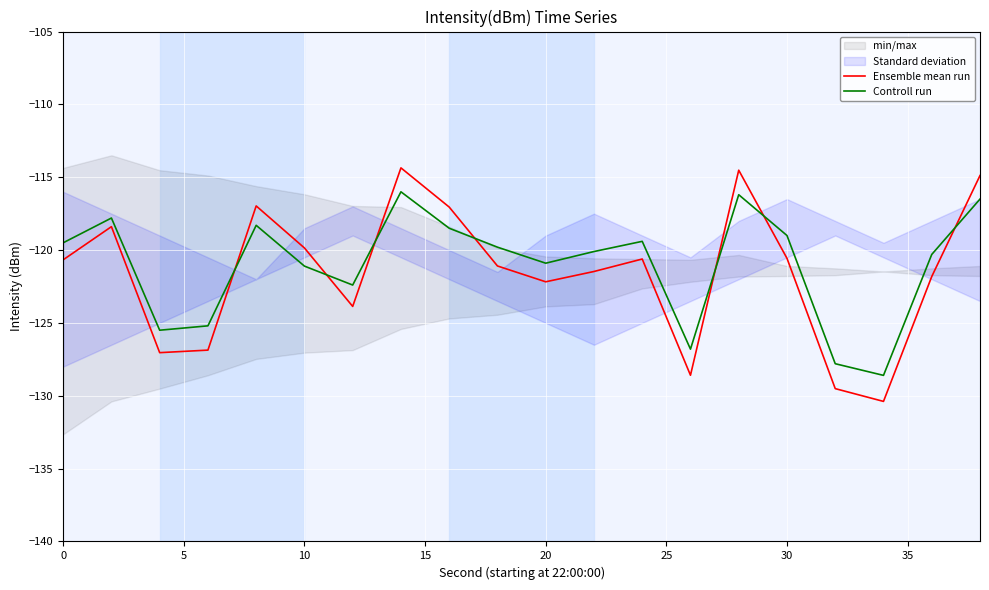

How many times do Controll run and Ensemble mean run cross each other?

7